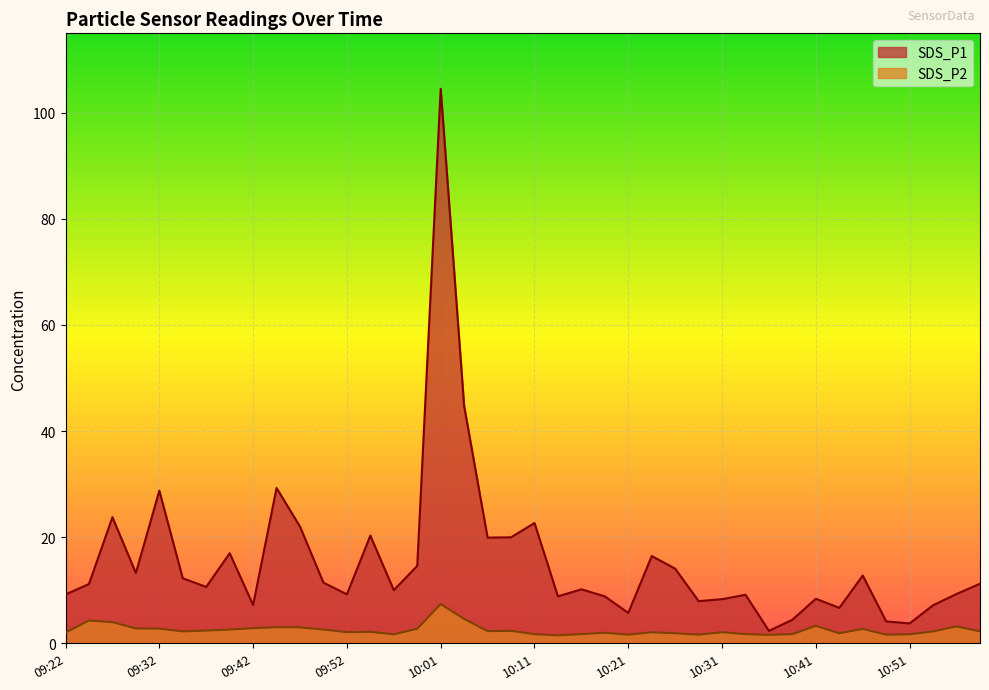

Where does the SDS_P1 series first go above 11?

09:24